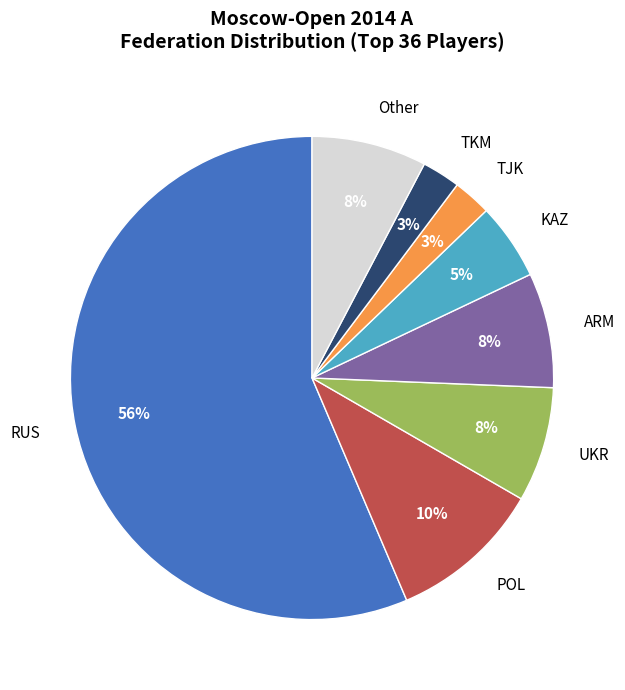

How many slices are in this pie chart?

8